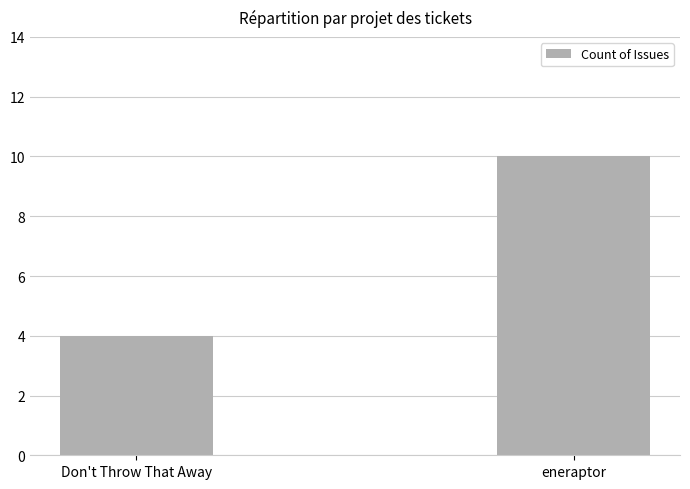

Which category has the highest value across all series?

eneraptor